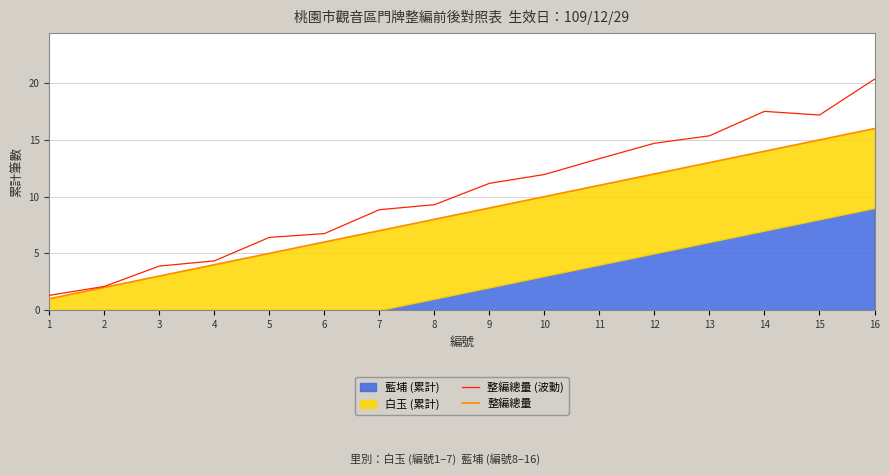

The 整編總量 (波動) series shows 1.6 at 3. True or false?

False